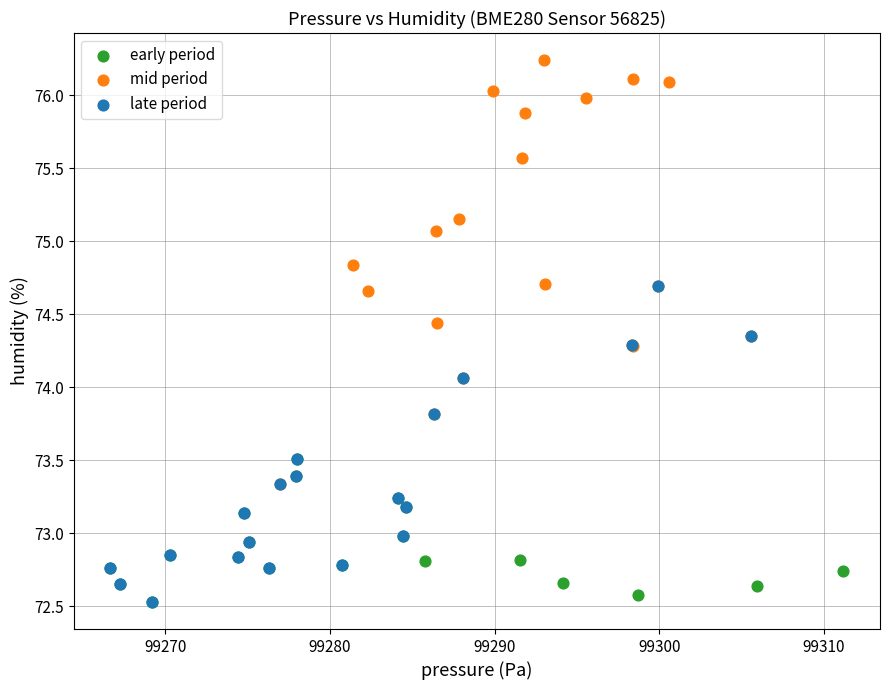

What are all the series names shown in the legend?

early period, mid period, late period